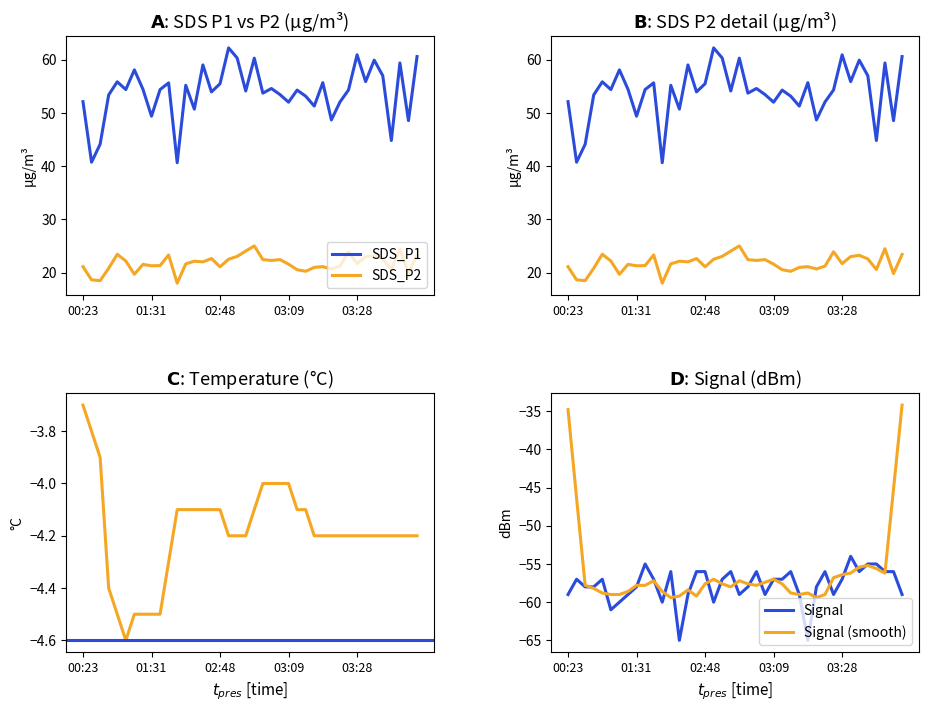

Is it true that Signal equals -26.9 at 01:31?

False